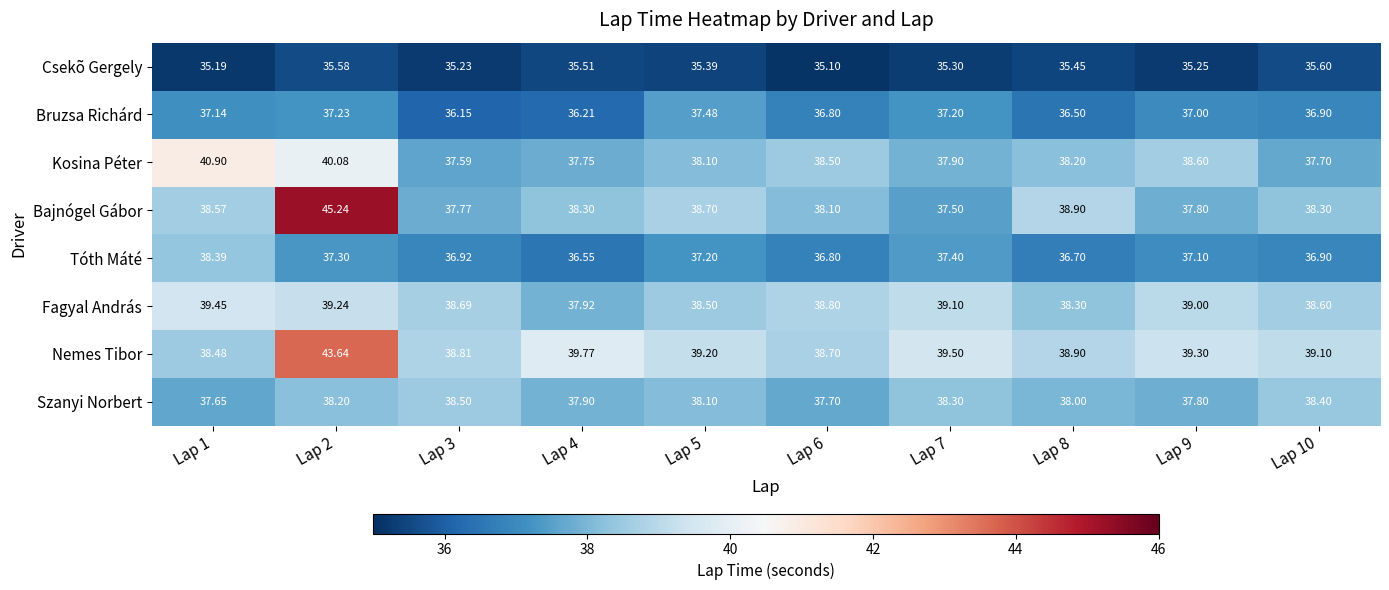

Which series has the widest spread of values?

Bajnógel Gábor